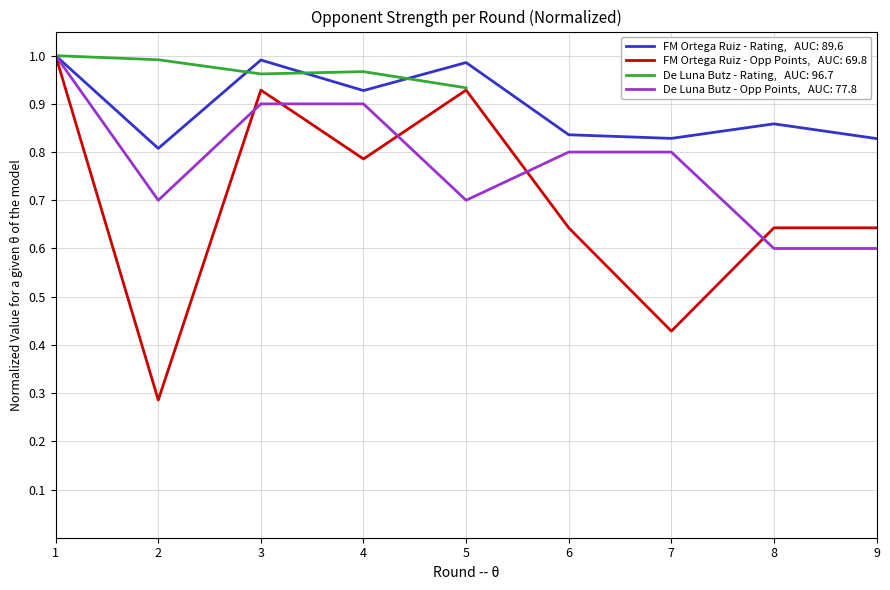

What is the total value across all series at 6?

2.3